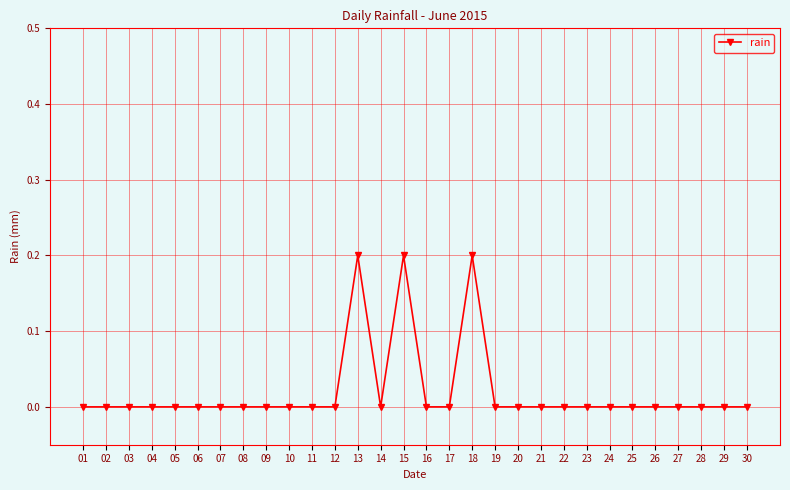

Reading left to right, extract all data points from this chart.

01=0.0	02=0.0	03=0.0	04=0.0	05=0.0	06=0.0	07=0.0	08=0.0	09=0.0	10=0.0	11=0.0	12=0.0	13=0.2	14=0.0	15=0.2	16=0.0	17=0.0	18=0.2	19=0.0	20=0.0	21=0.0	22=0.0	23=0.0	24=0.0	25=0.0	26=0.0	27=0.0	28=0.0	29=0.0	30=0.0